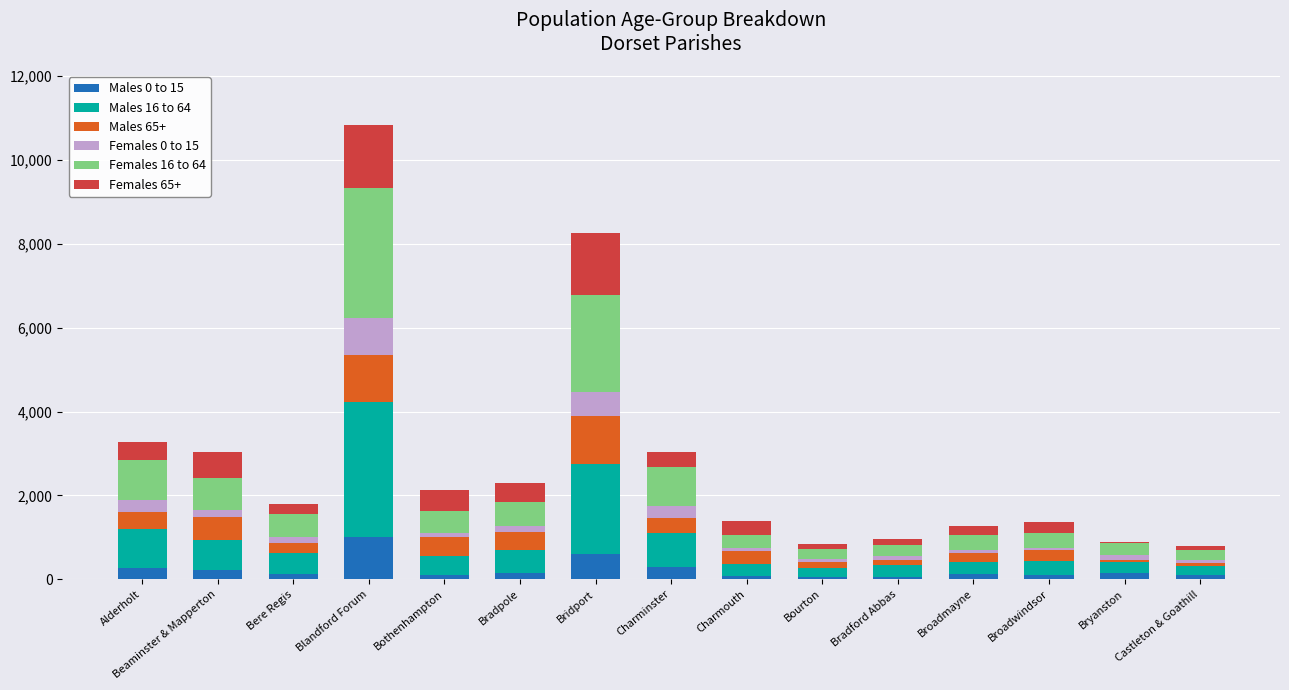

Count the number of data series in this chart.

6